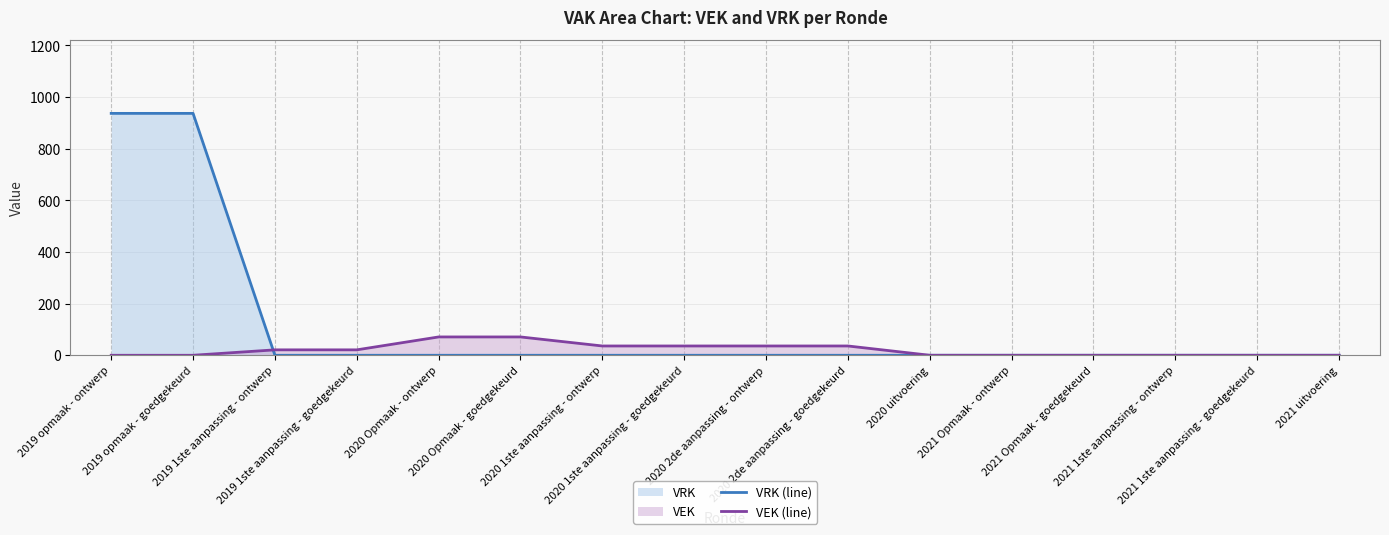

At which category is the sum across all series the highest?

2019 opmaak - ontwerp